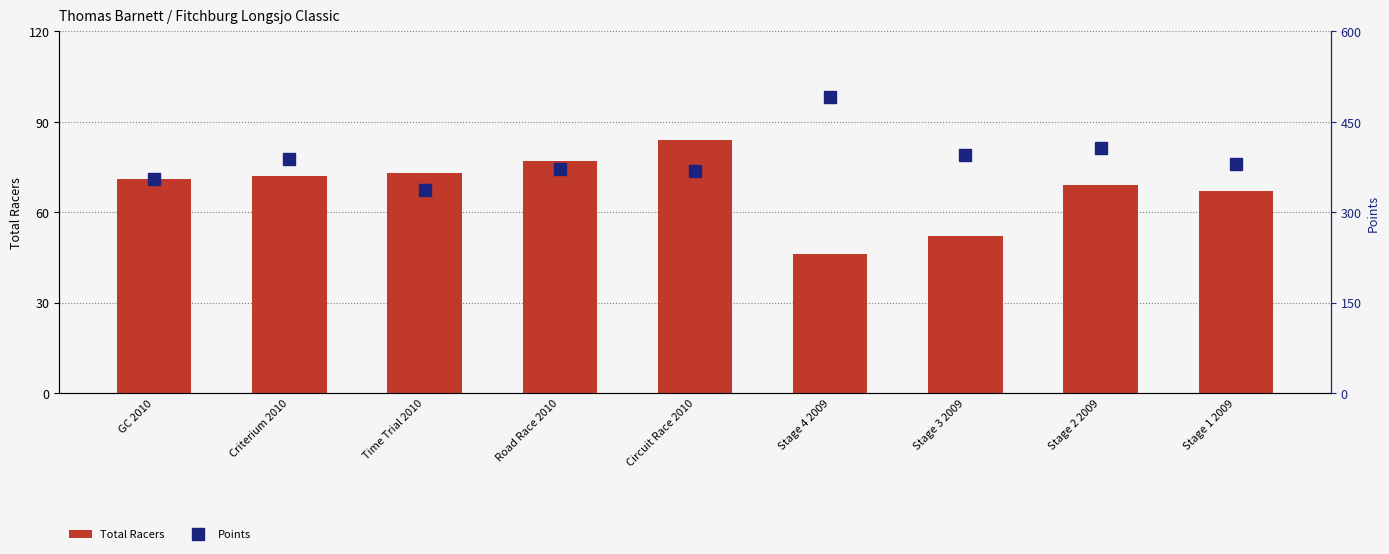

Read the Points value at Road Race 2010.

371.4